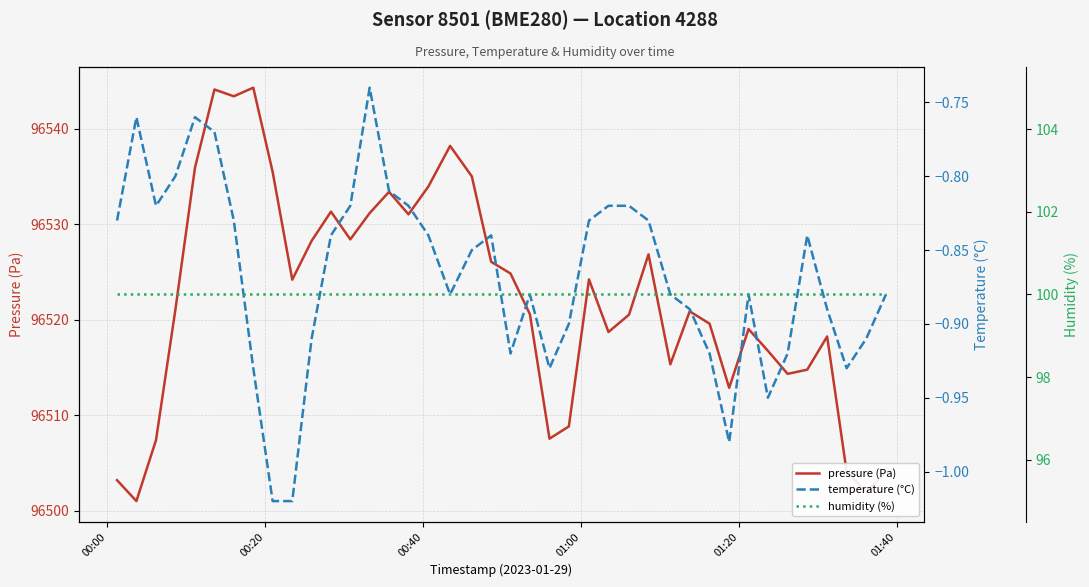

What is the highest value of the humidity (%) series?

100.0